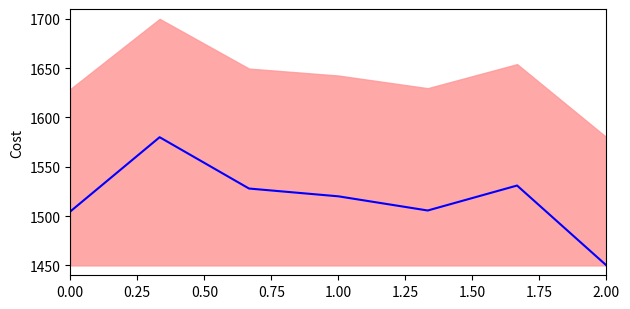

What is the difference between the second highest and minimum values?

81.0